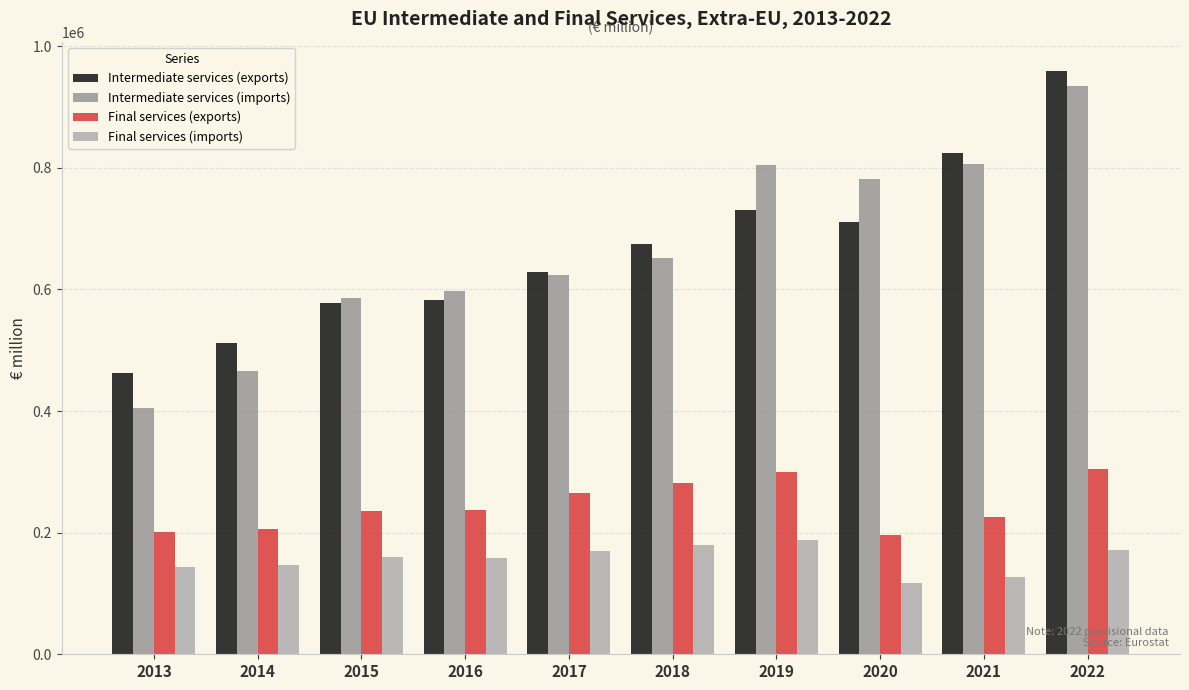

Which category has the lowest value in the Final services (imports) series?

2020